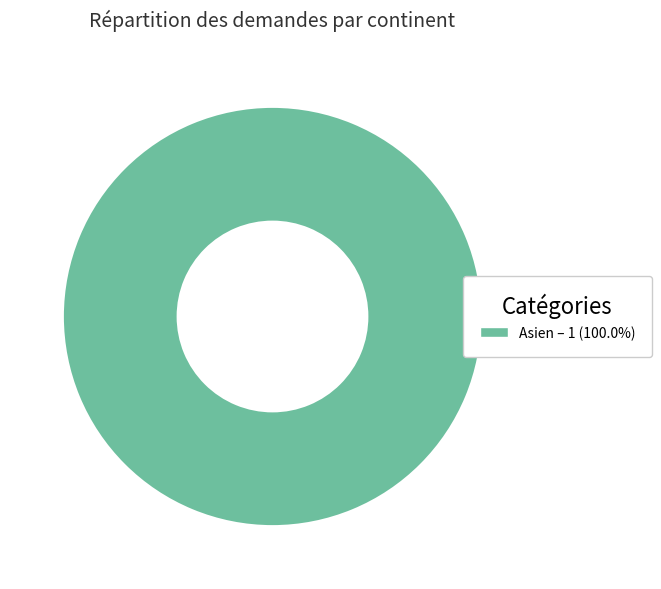

Does any single category account for the majority?

Yes